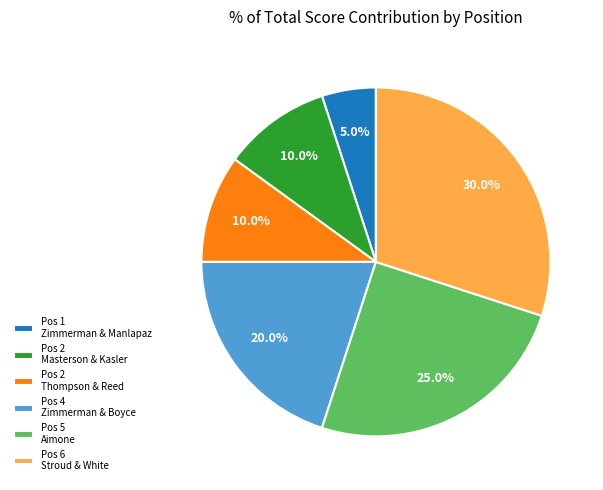

What percentage is NOT represented by Pos 5 Aimone?

75.0%